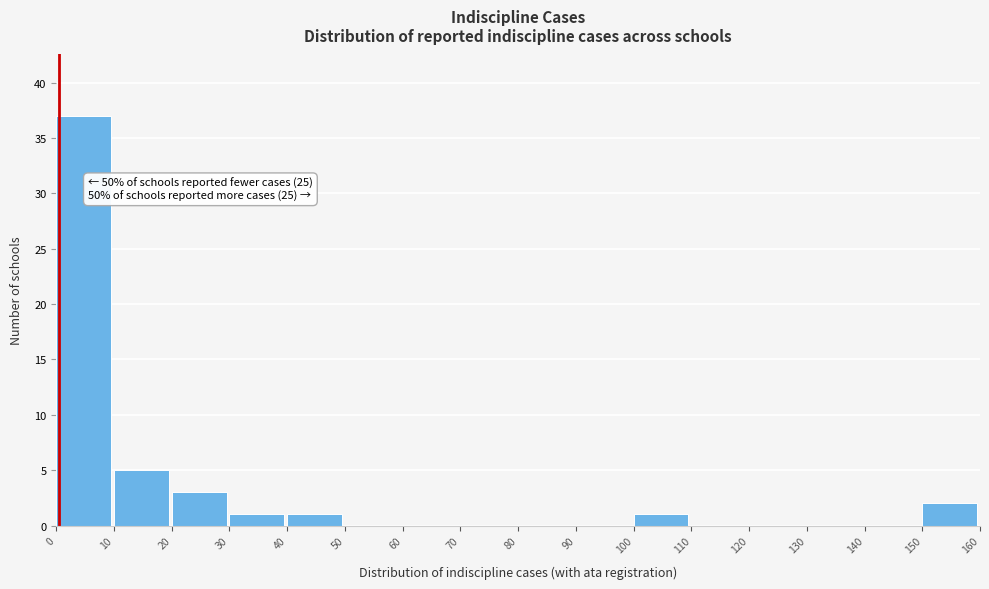

Which range on the x-axis has the tallest bar?

0 to 10